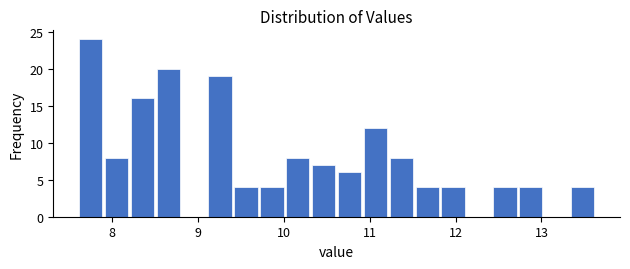

Around what value on the x-axis is the tallest bar? Give the approximate position of its centre, as read against the axis.

7.8